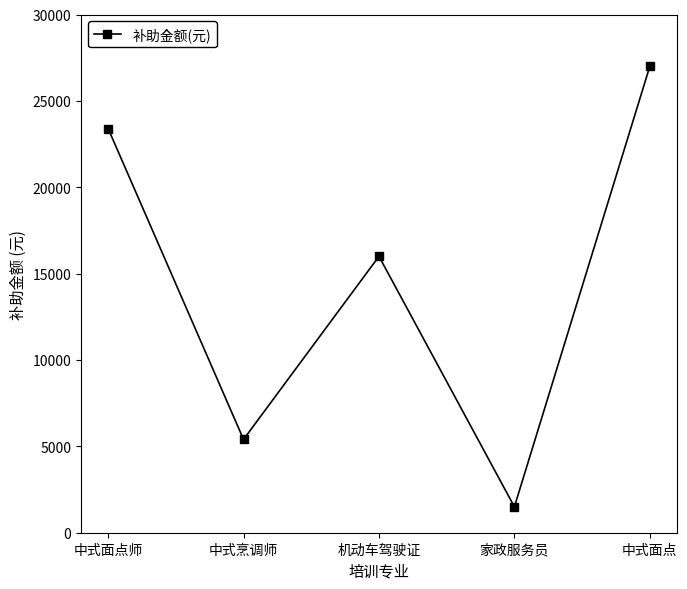

Reading left to right, what are all the values shown in this chart?

中式面点师=23400	中式烹调师=5400	机动车驾驶证=16000	家政服务员=1500	中式面点=27000